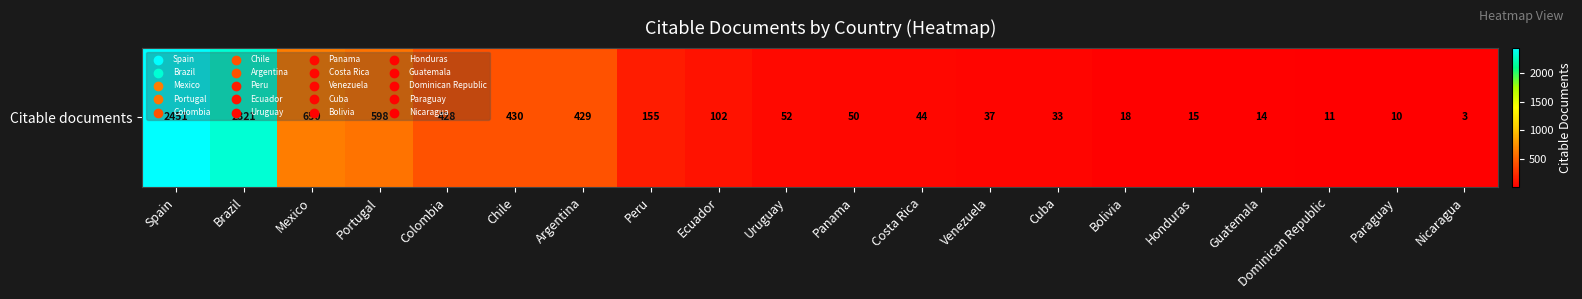

Reading left to right, what are all the values shown in this chart?

2451	2321	650	598	428	430	429	155	102	52	50	44	37	33	18	15	14	11	10	3